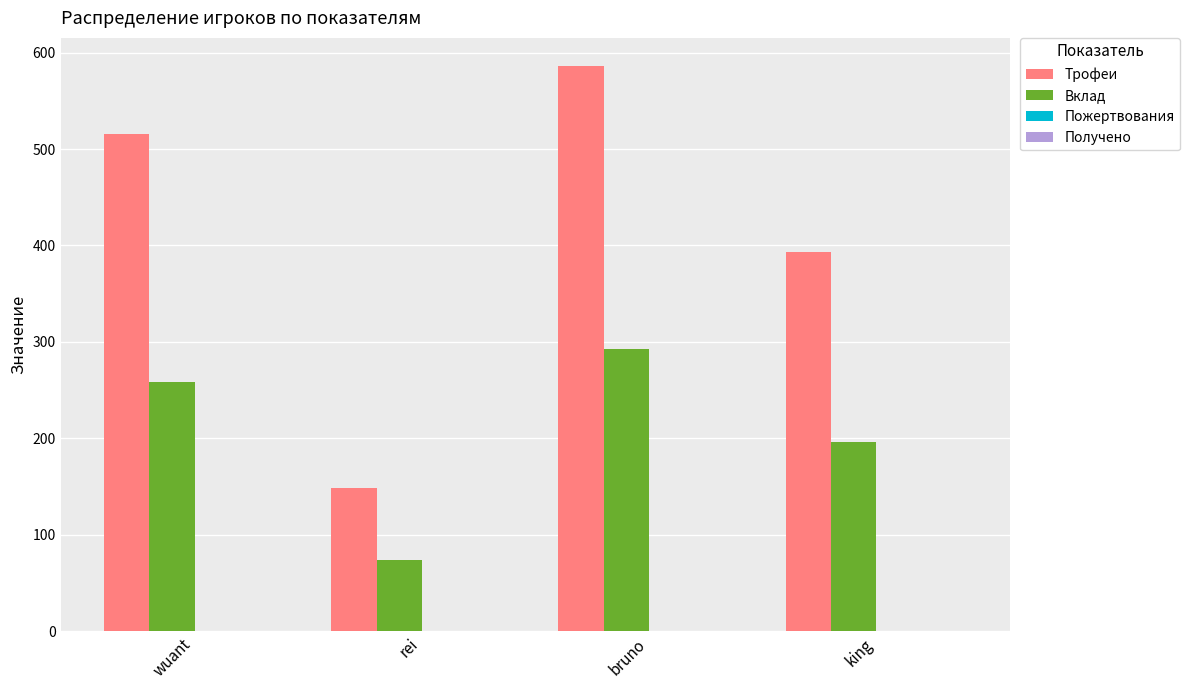

Rank the series by their maximum value, from highest to lowest.

Трофеи, Вклад